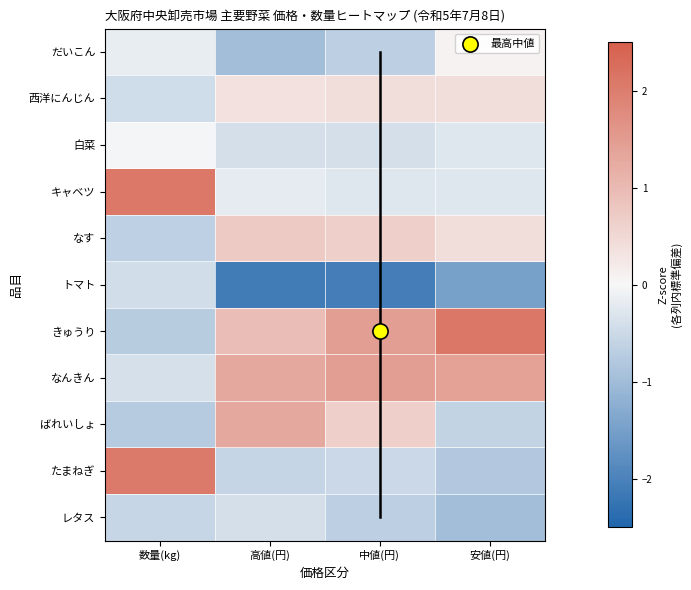

What is the smallest value displayed?

-2.1